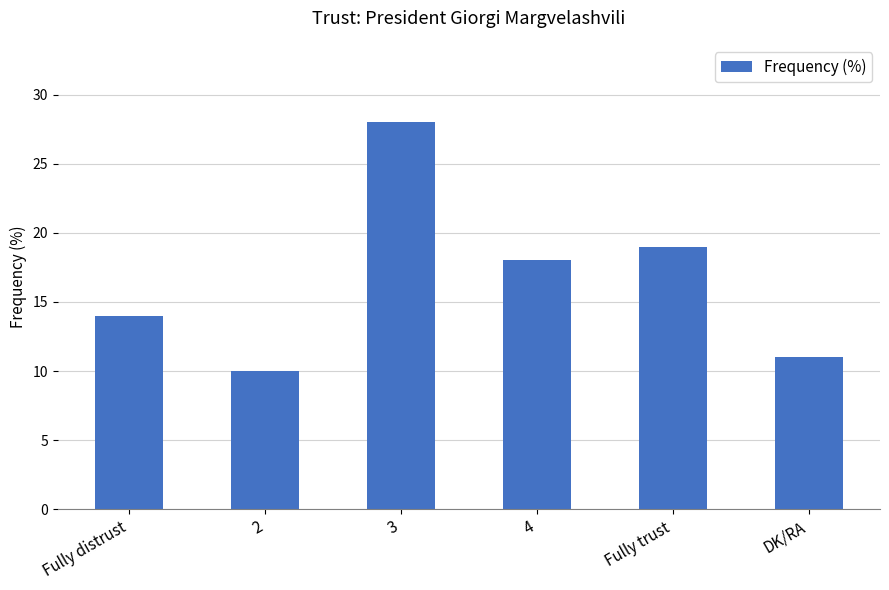

Reading right to left, extract all data points from this chart.

11	19	18	28	10	14